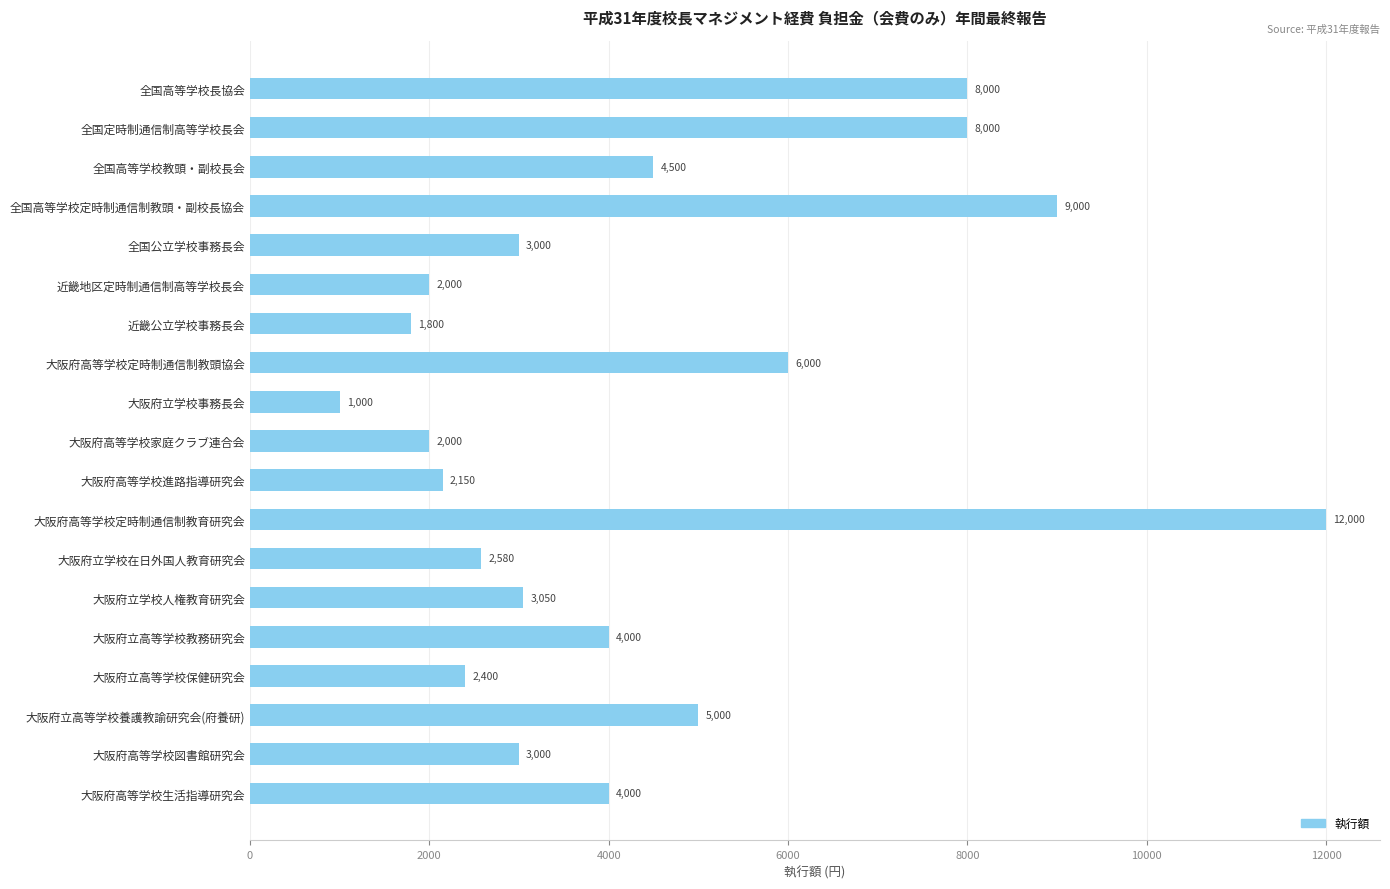

Which has a higher value, 大阪府立学校在日外国人教育研究会 or 全国公立学校事務長会?

全国公立学校事務長会